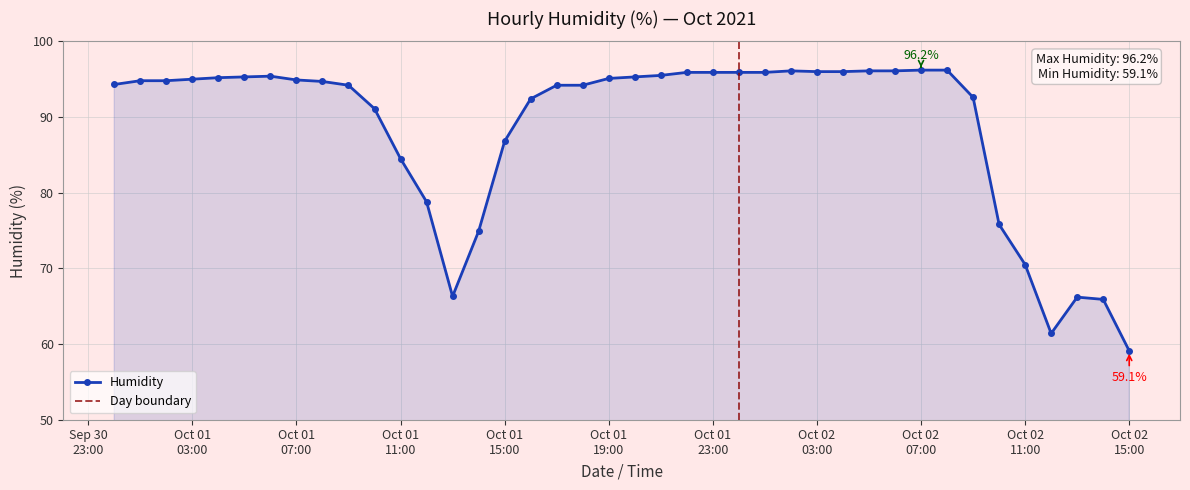

What is the minimum value for Humidity?

59.1